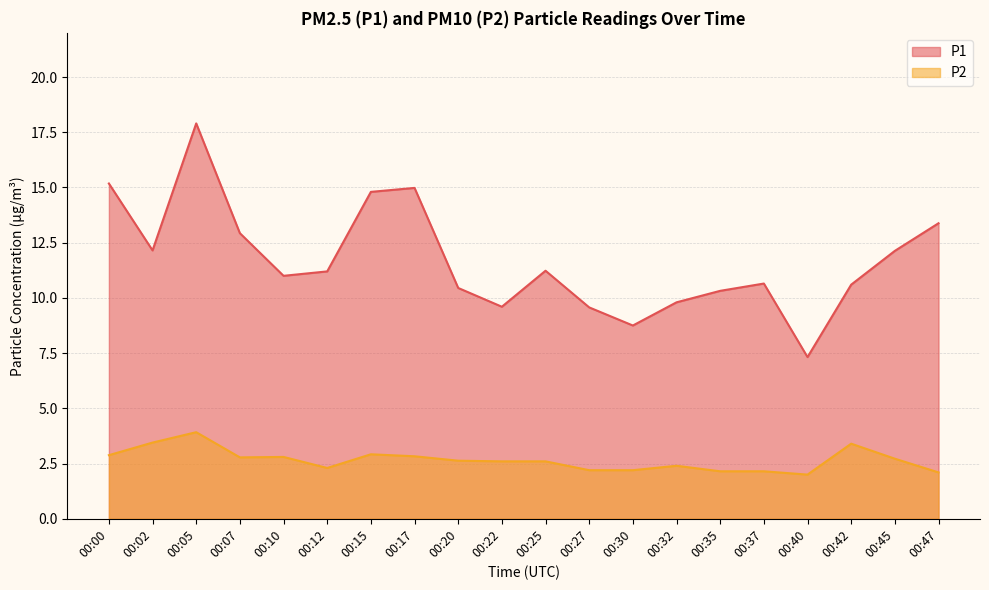

What is the lowest value of the P2 series?

2.0